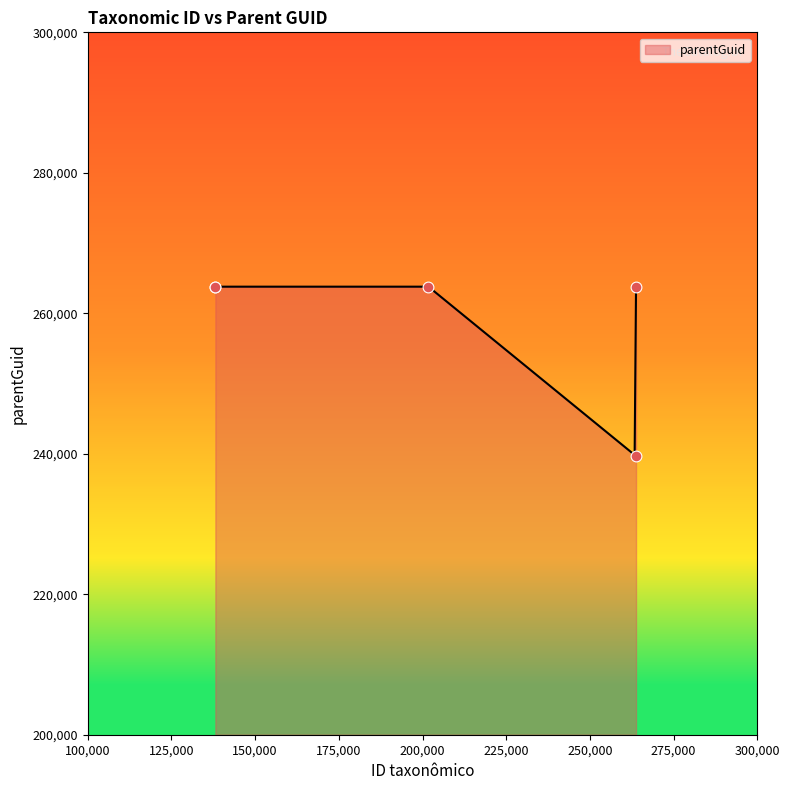

What is the change in value from 263789 to 263720?

-24097